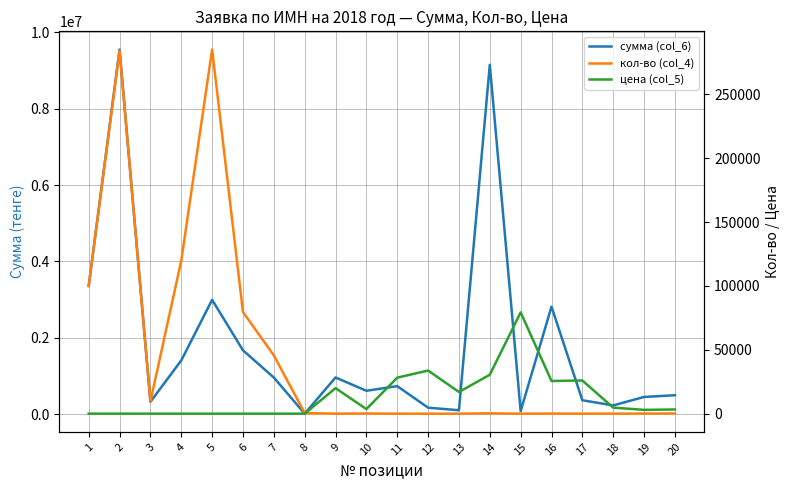

Reading left to right, list all the values displayed in this chart.

сумма (col_6): 3358656.0	9550060.8	322560.0	1406815.9	2994306.0	1671348.0	958776.0	11592.0	960000.0	612000.0	733200.0	169000.0	102000.0	9150000.0	79350.0	2816000.0	364000.0	228000.0	450000.0	495000.0
кол-во (col_4): 99960.0	284228.0	9600.0	119831.0	285172.0	79588.0	45656.0	504.0	48.0	170.0	26.0	5.0	6.0	300.0	1.0	110.0	14.0	48.0	150.0	150.0
цена (col_5): 33.6	33.6	33.6	11.7	10.5	21.0	21.0	23.0	20000.0	3600.0	28200.0	33800.0	17000.0	30500.0	79350.0	25600.0	26000.0	4750.0	3000.0	3300.0